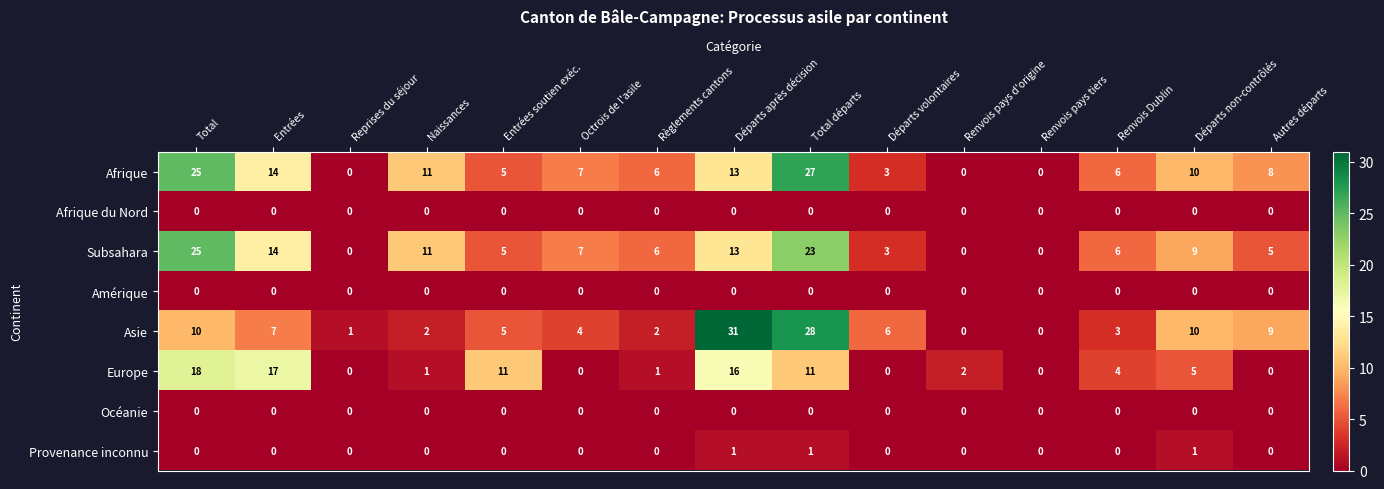

What is the spread (max minus min) of values at Naissances?

11